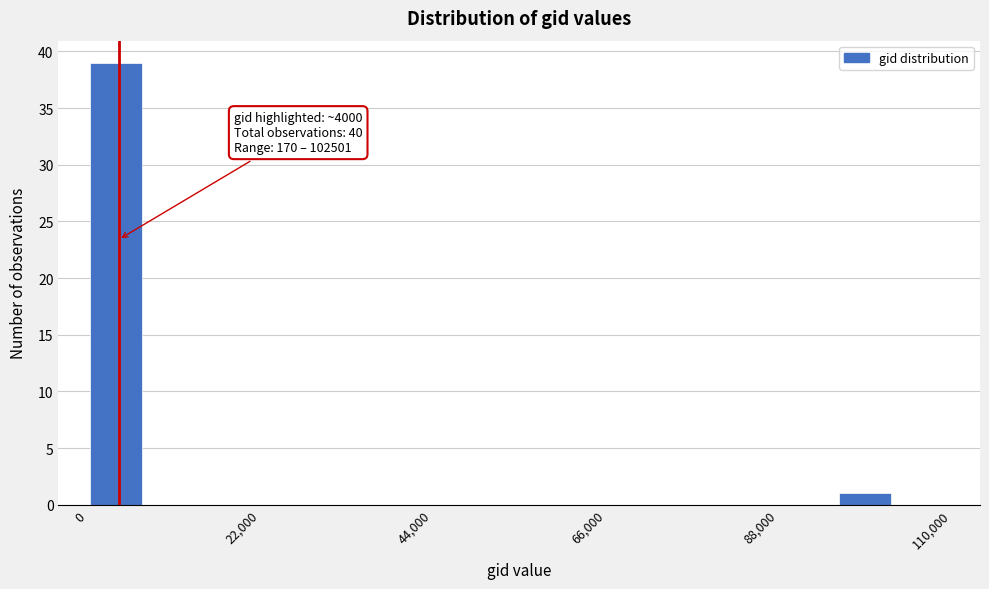

Around what value on the x-axis is the tallest bar? Give the approximate position of its centre, as read against the axis.

5000